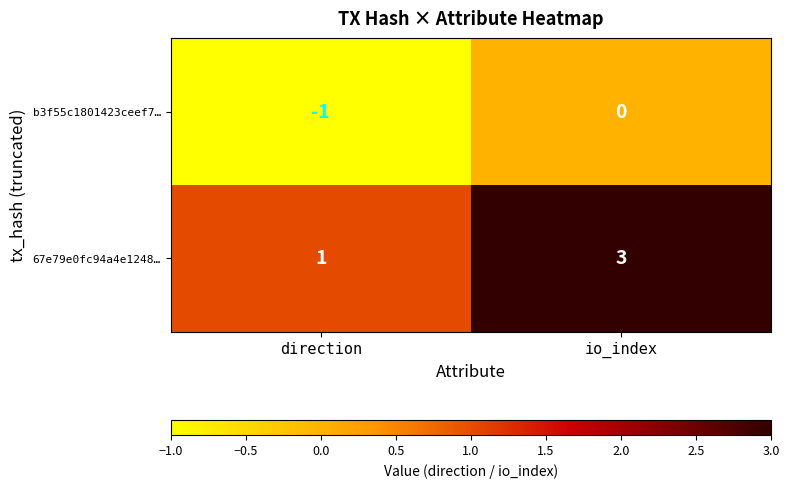

At which category does the chart reach its minimum across all series?

direction